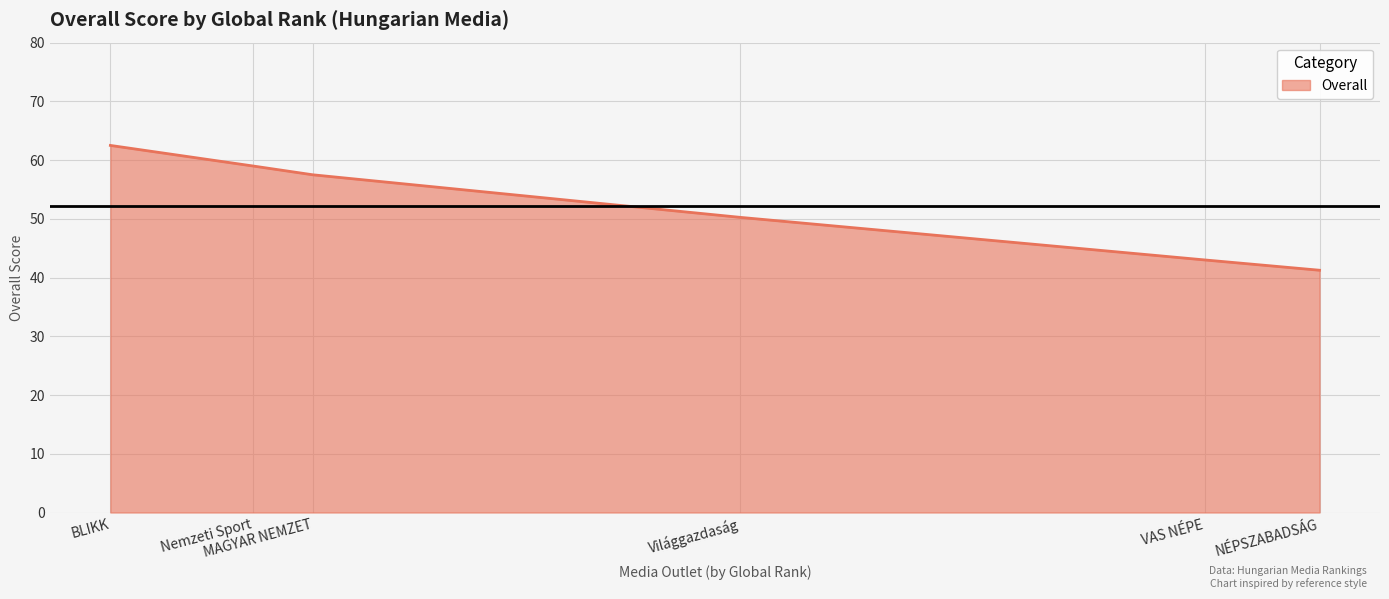

Does the chart have visible grid lines?

Yes